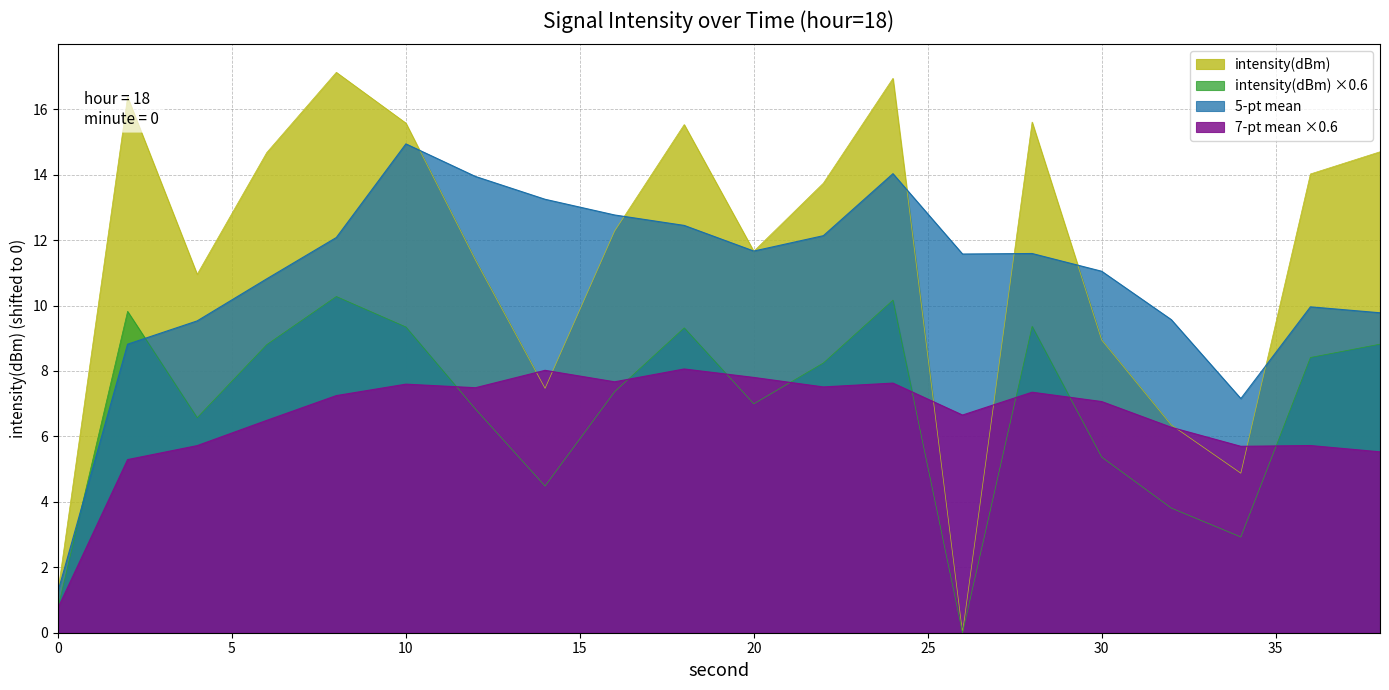

Which series has the widest spread of values?

intensity(dBm)